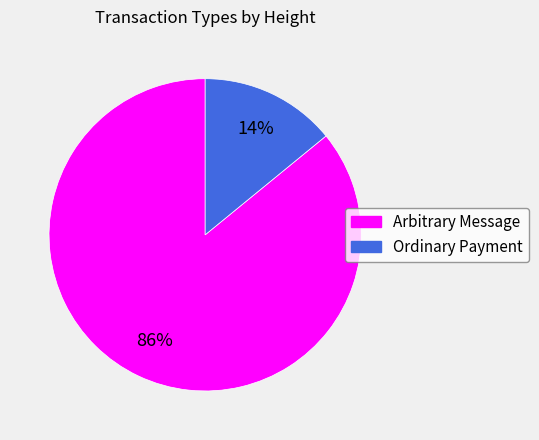

How many slices are in this pie chart?

2